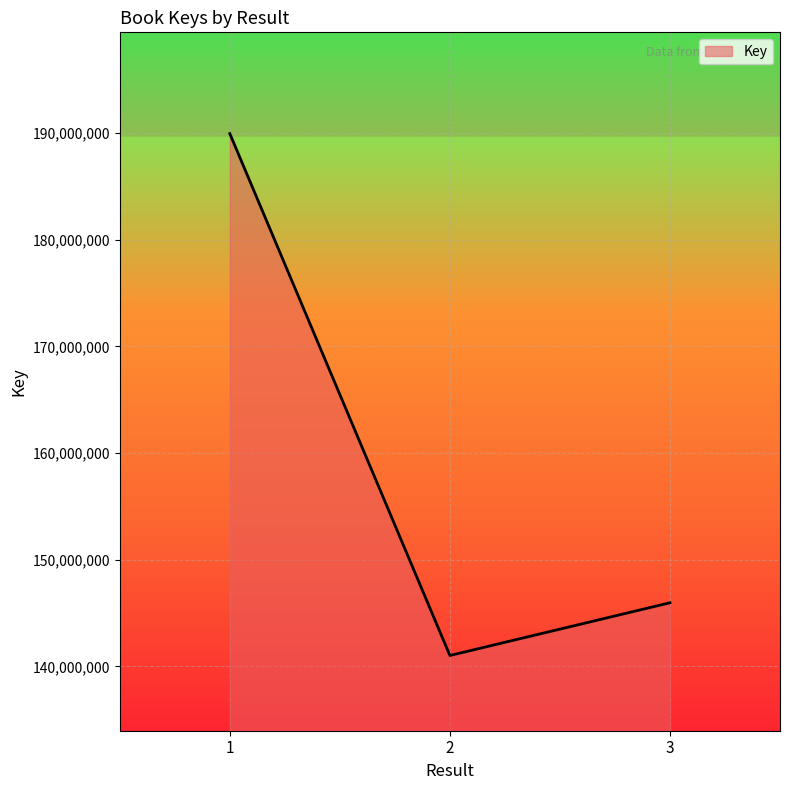

How many series are shown in this chart?

1